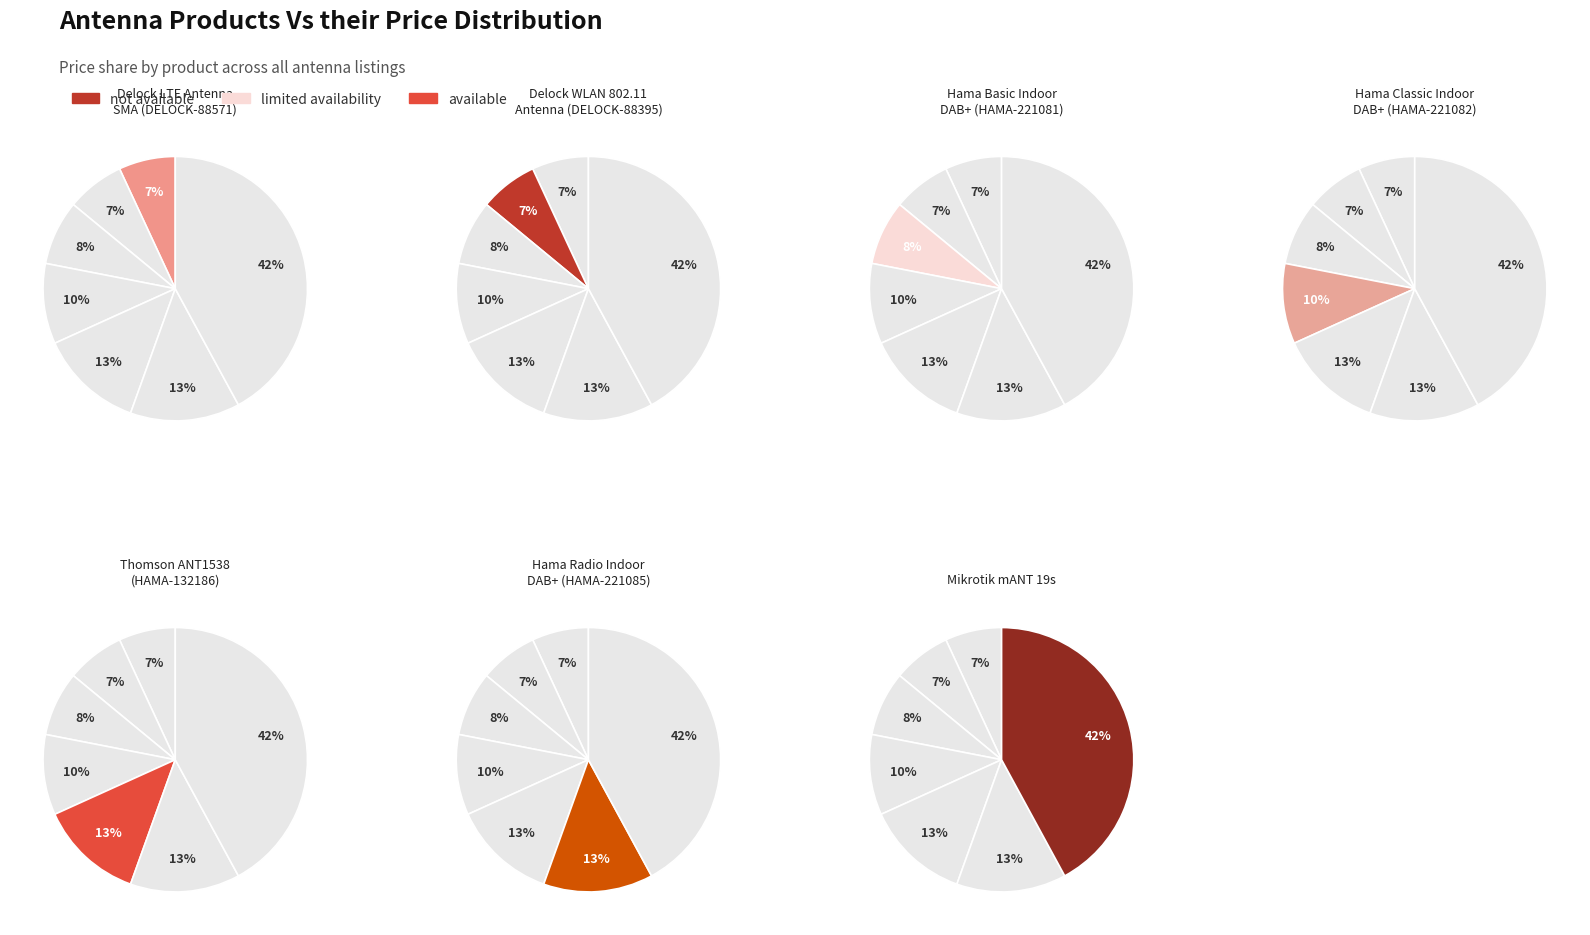

Count the number of slices in the pie.

7